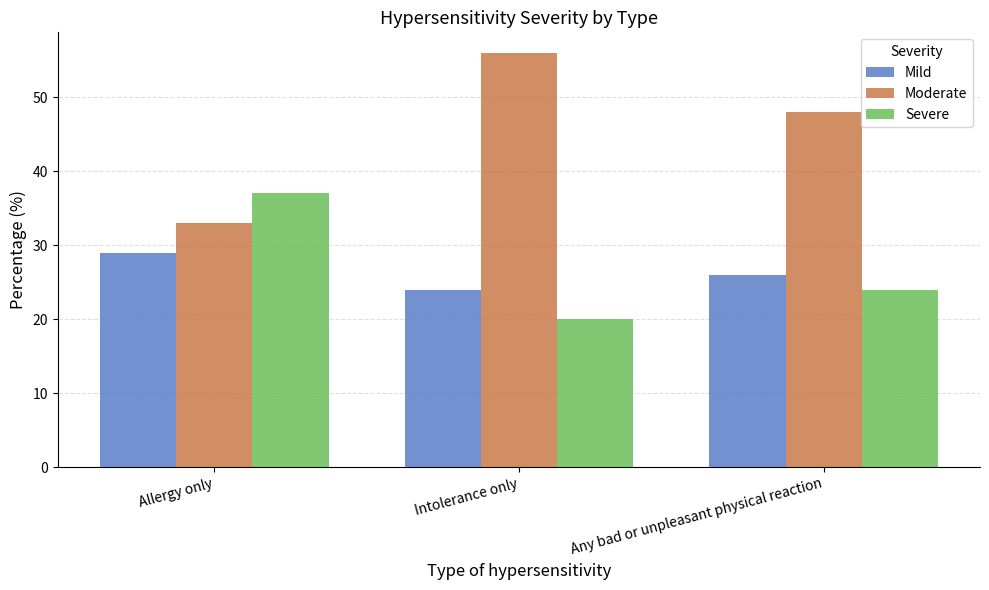

Are the bars grouped side by side (vs. stacked)?

Yes